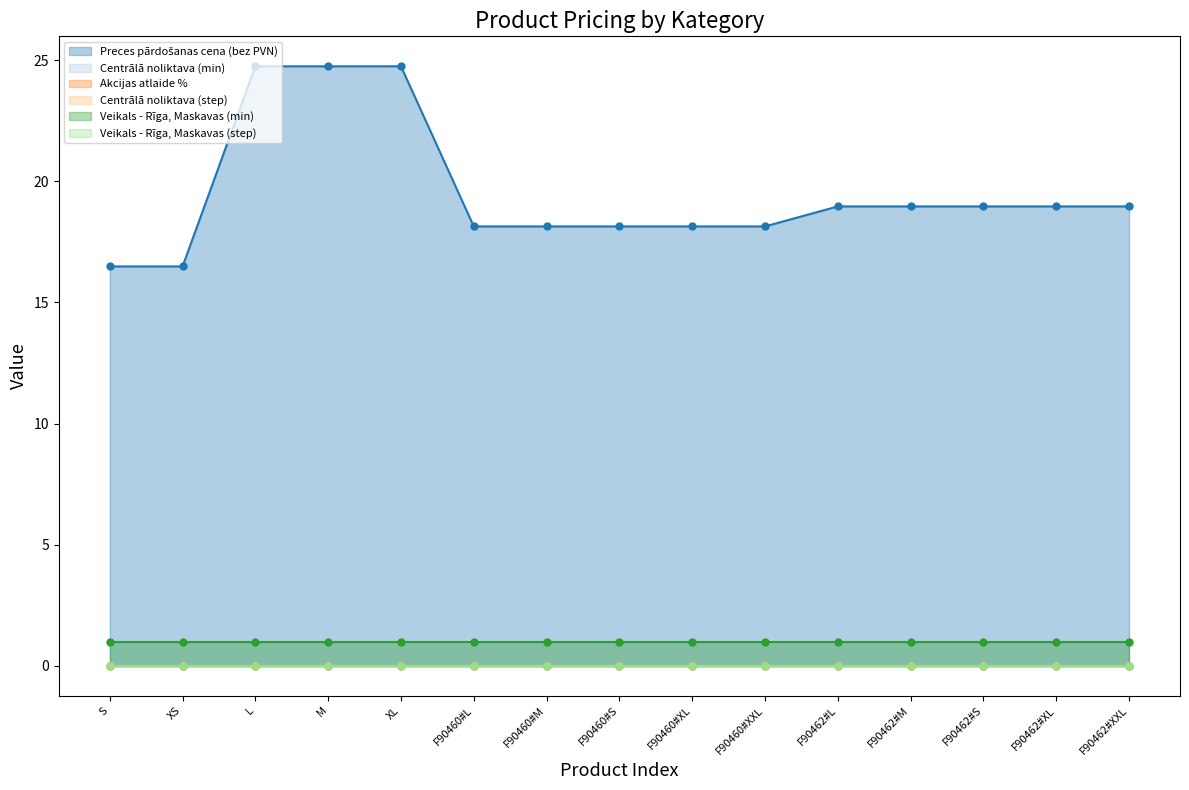

The value of Veikals - Rīga, Maskavas (step) at F90460#M is 0.0. True or false?

True